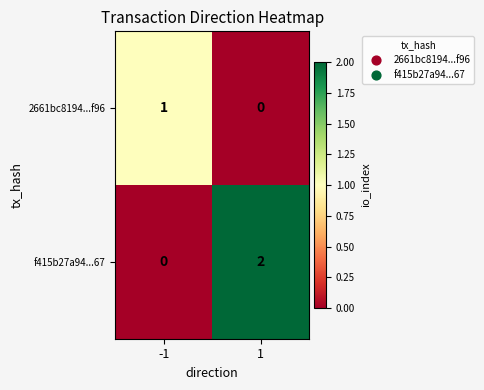

Between -1 and 1, which series saw the biggest shift?

f415b27a94...67